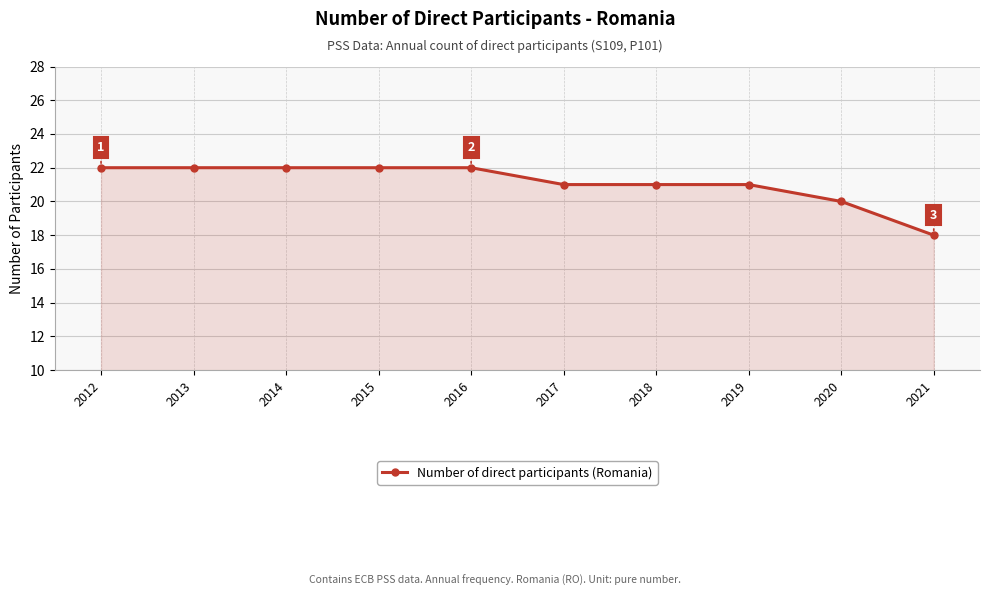

Does the chart display data point markers on the line(s)?

Yes